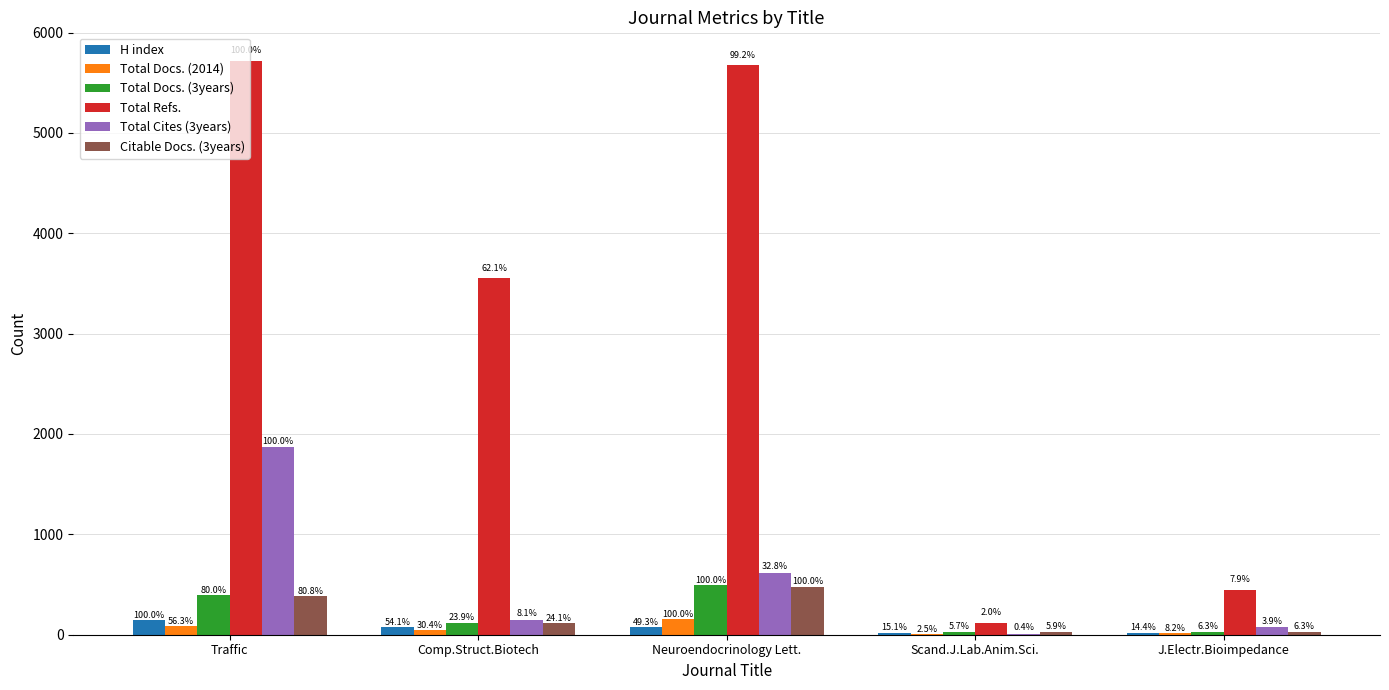

The H index series shows 146 at Traffic. True or false?

True